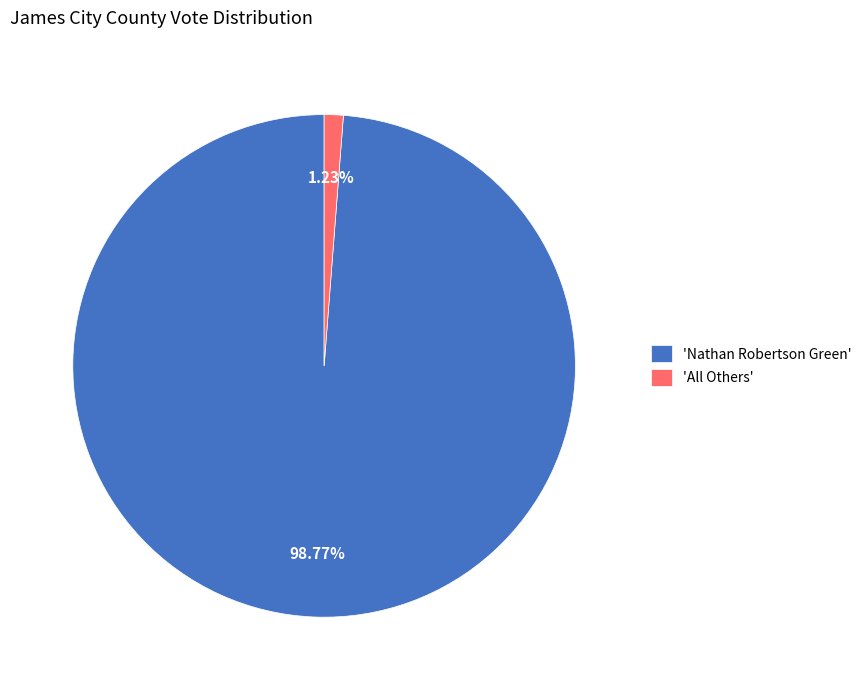

Which category has the biggest portion of the pie?

'Nathan Robertson Green'